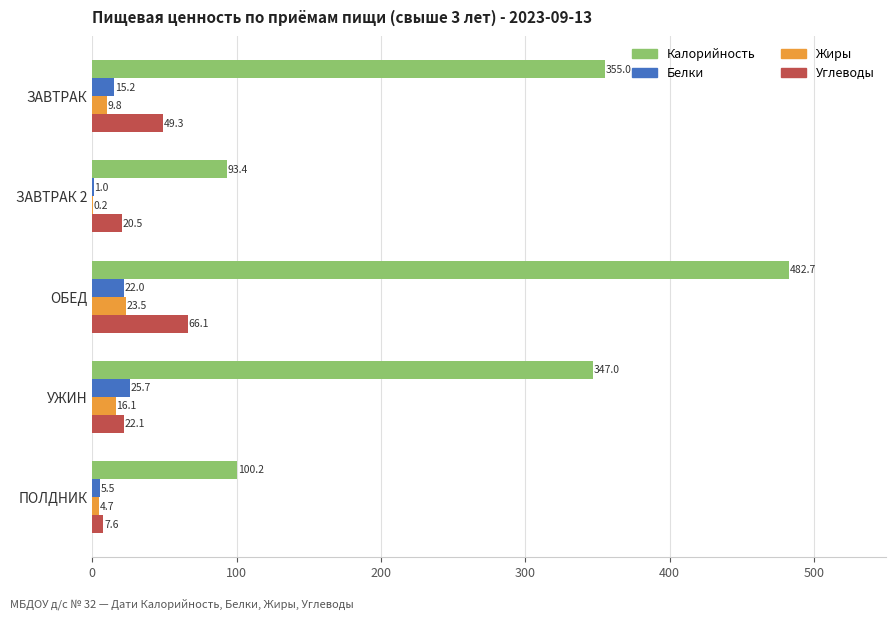

The Белки series shows 4.4 at ОБЕД. True or false?

False